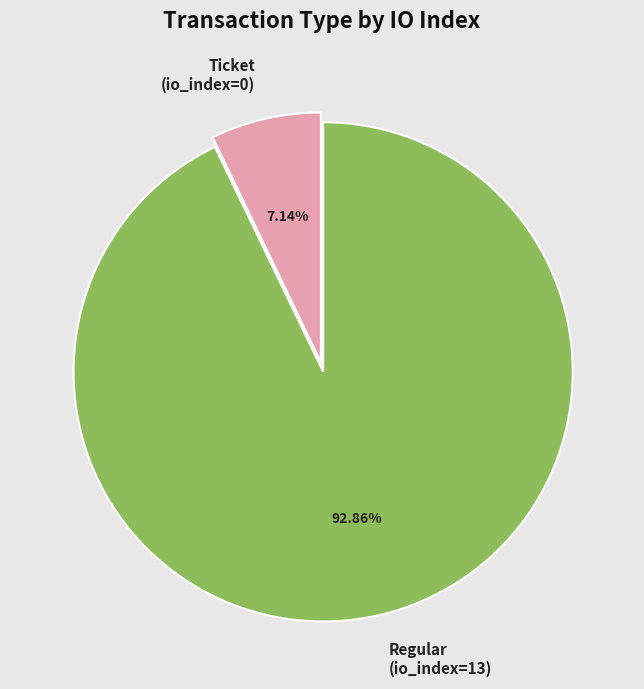

Is the sum of Ticket (io_index=0) and Regular (io_index=13) greater than half?

Yes